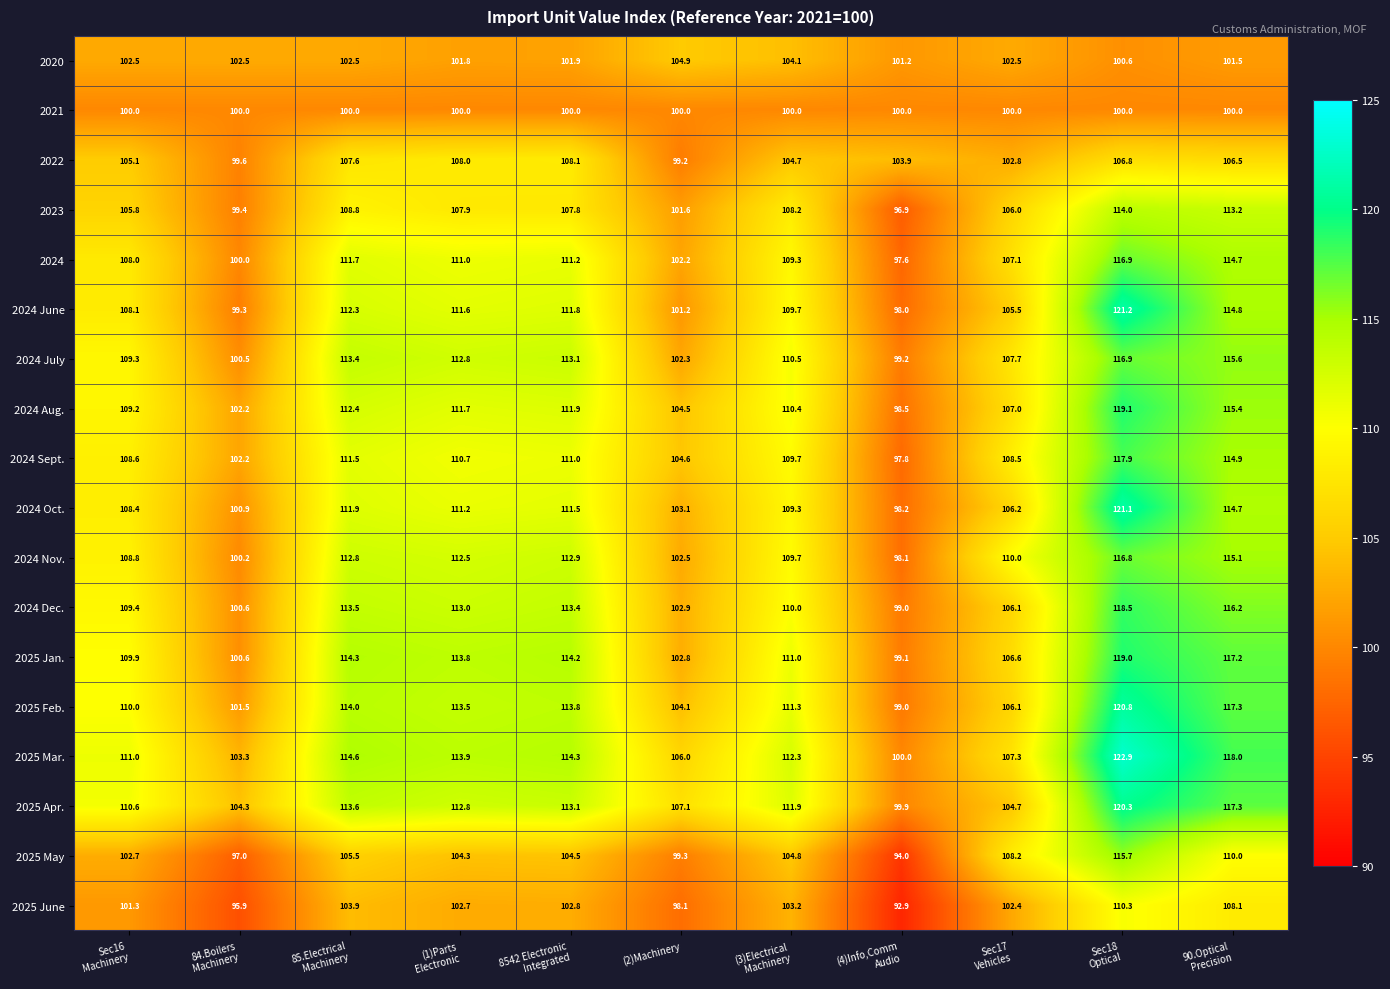

Which category has the lowest value across all series?

(4)Info,Comm
Audio